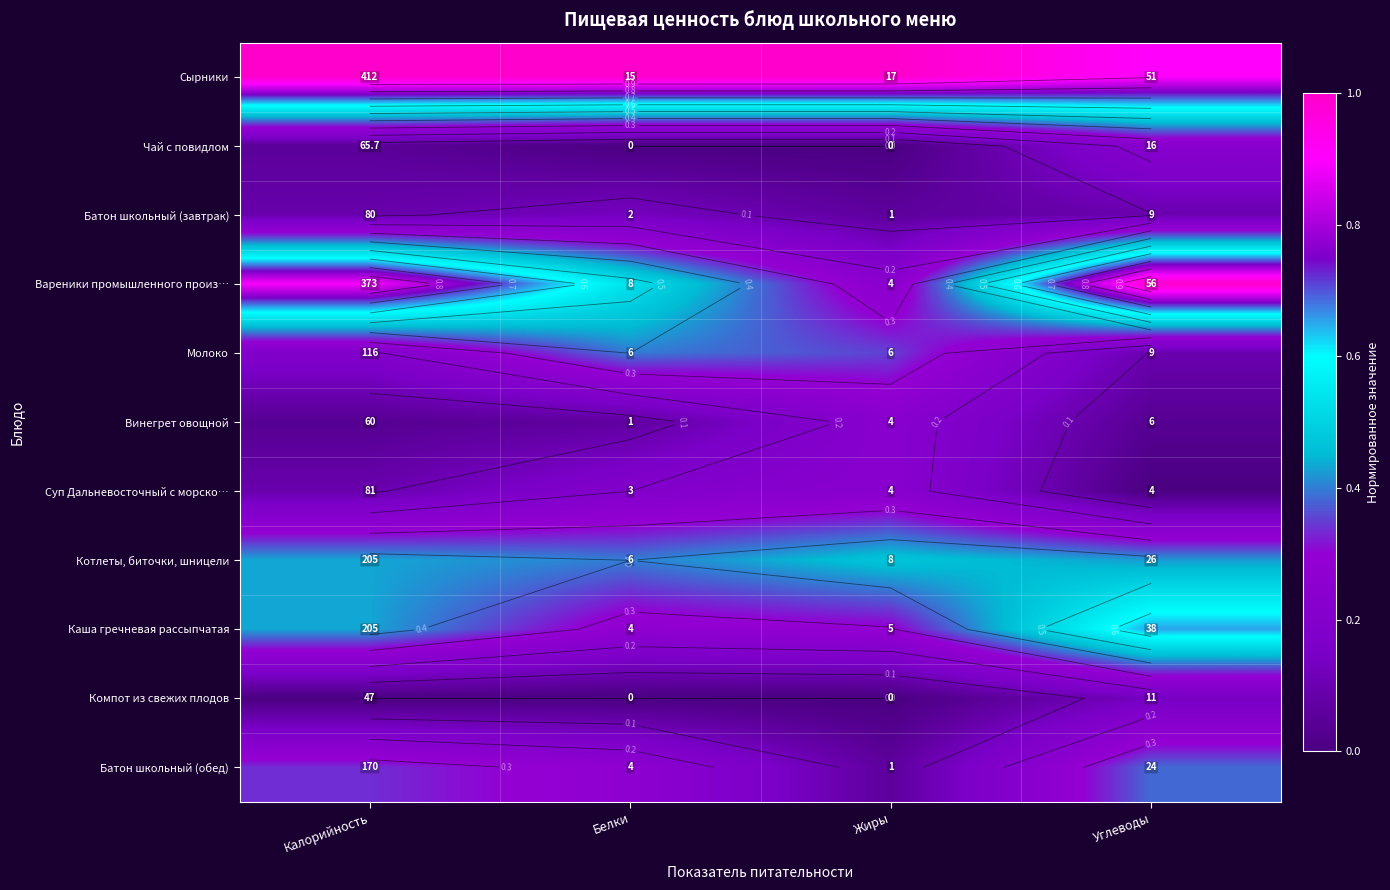

The value of Компот из свежих плодов at Жиры is -0.1. True or false?

False